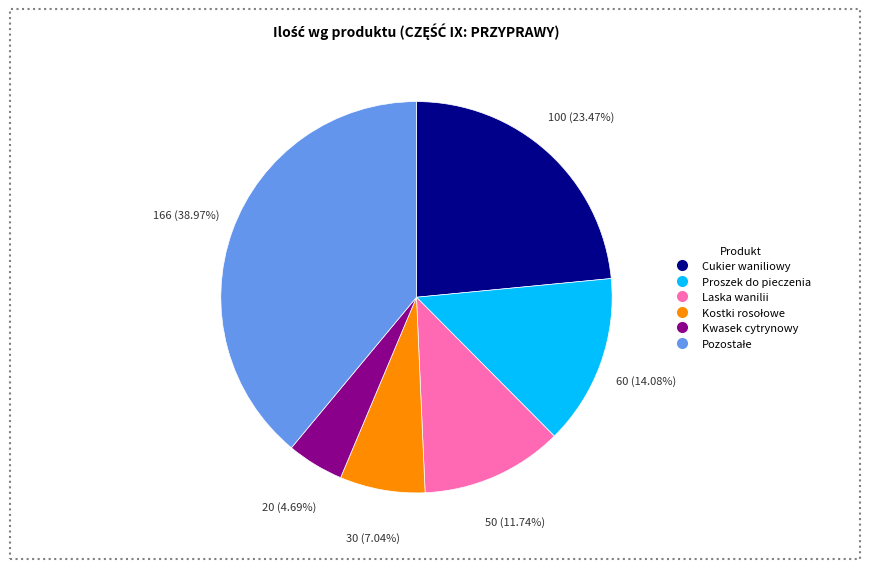

Is there a majority slice in this chart?

No